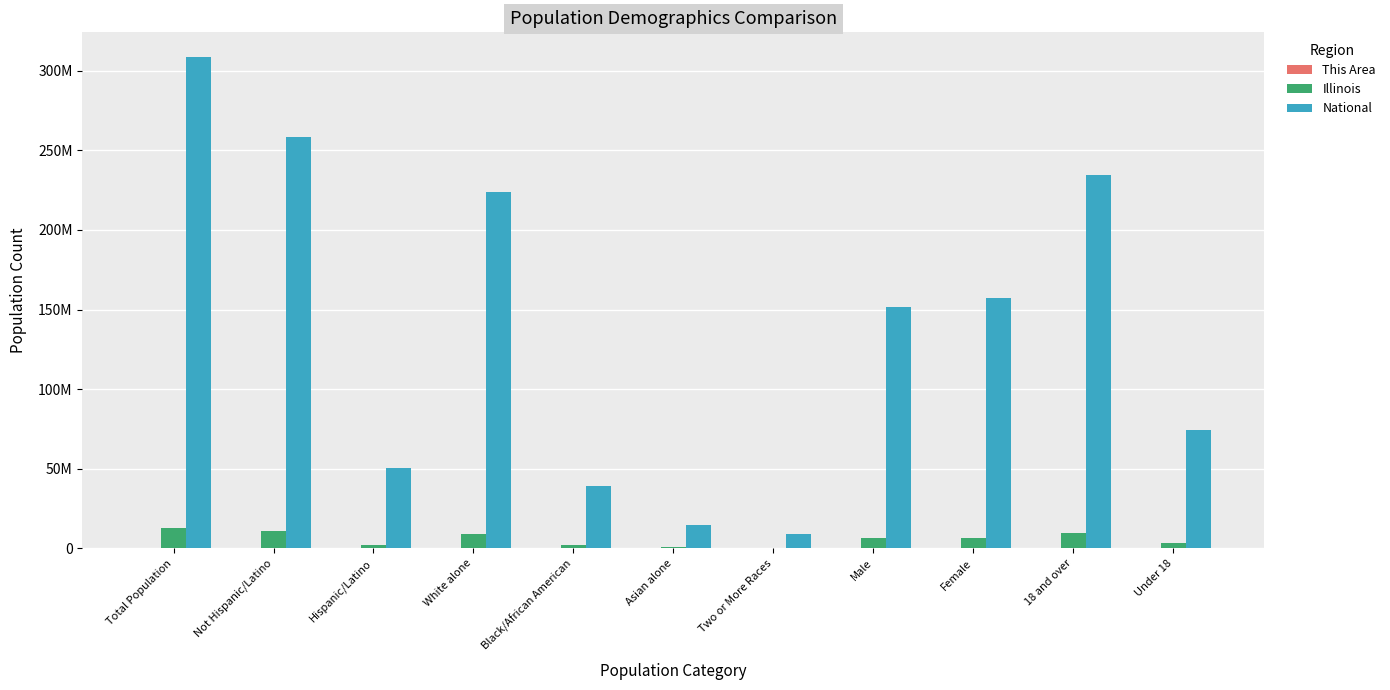

At which category is the sum across all series the highest?

Total Population